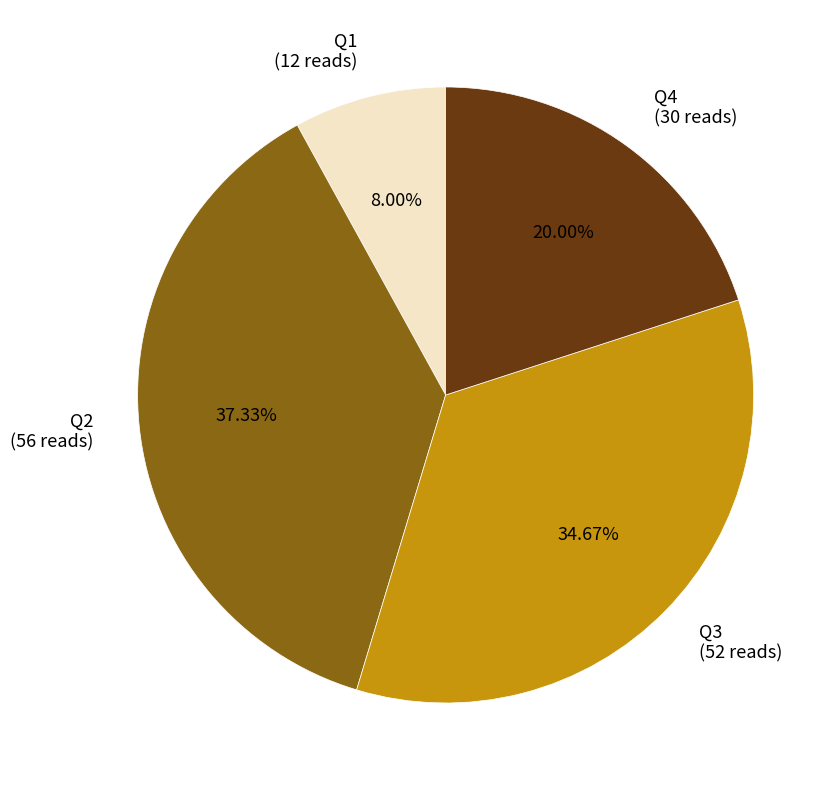

Do Q2 and Q1 together represent more than half of the pie?

No